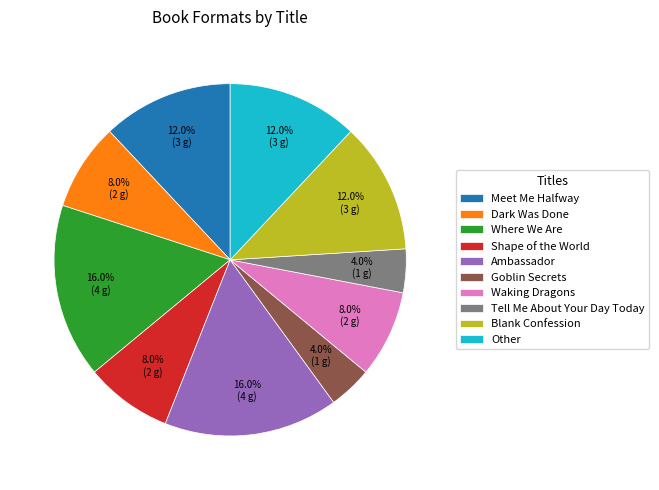

True or false: Dark Was Done accounts for 1% of the total.

False